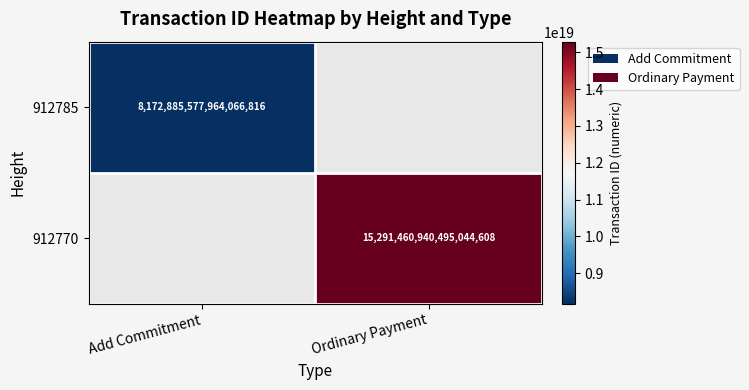

Is it true that 912770 equals 21253581906310144000 at Ordinary Payment?

False